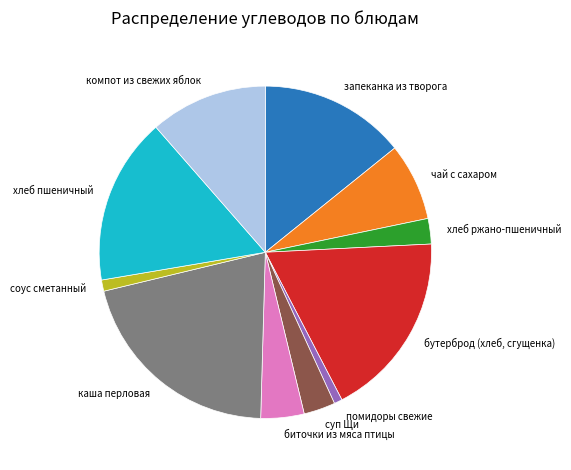

Which slice is the largest?

каша перловая